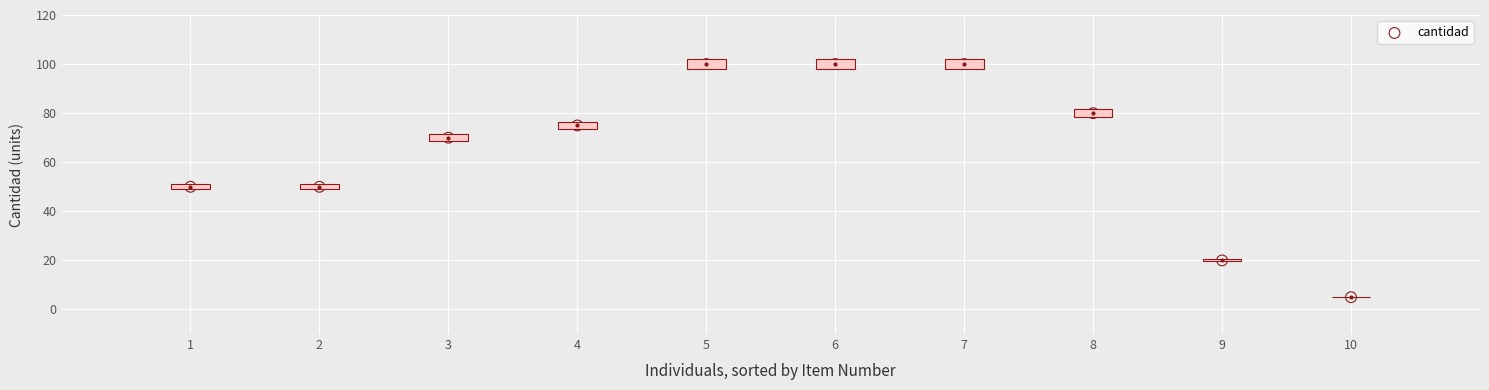

What is the average Y value?

65